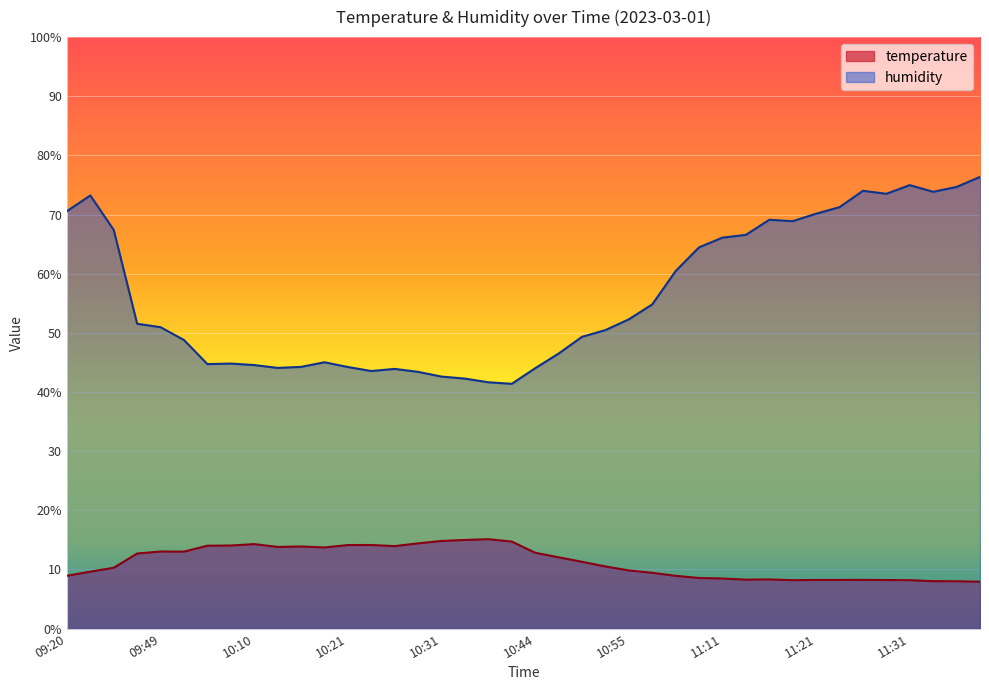

Which series has the largest total across all categories?

humidity